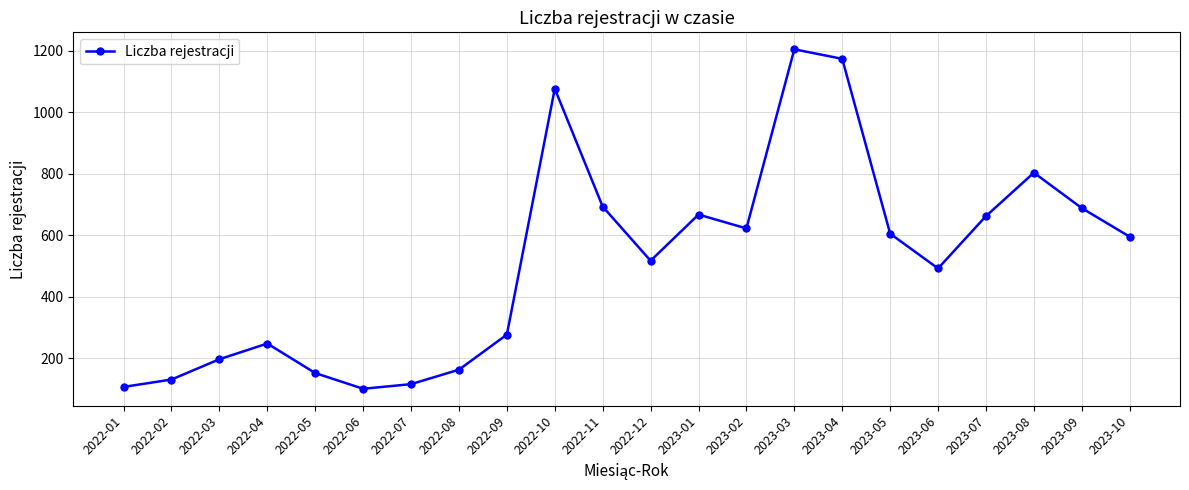

Does the chart have visible grid lines?

Yes